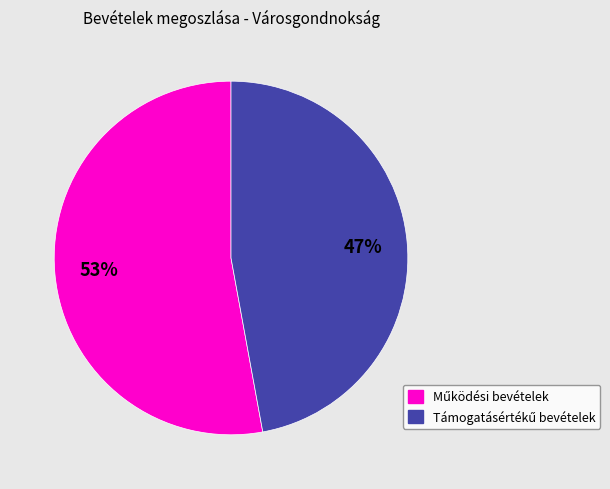

To the nearest percent, what is the difference between the largest and smallest slice percentages?

6%